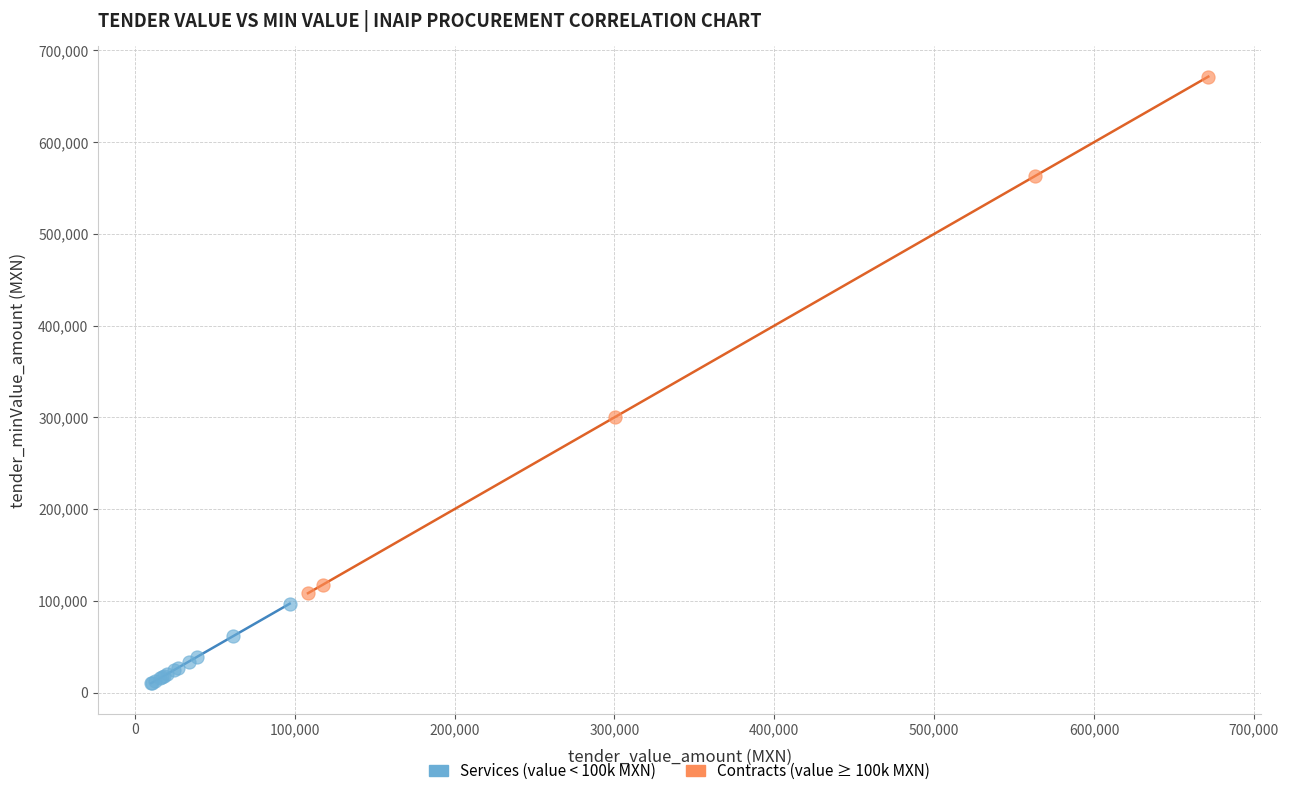

Which series has the widest spread of Y values?

Contracts (value ≥ 100k MXN)